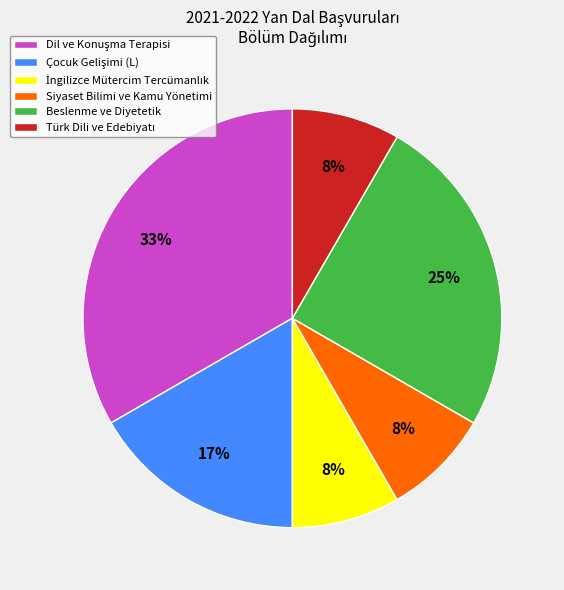

To the nearest percent, what portion does Siyaset Bilimi ve Kamu Yönetimi represent?

8%